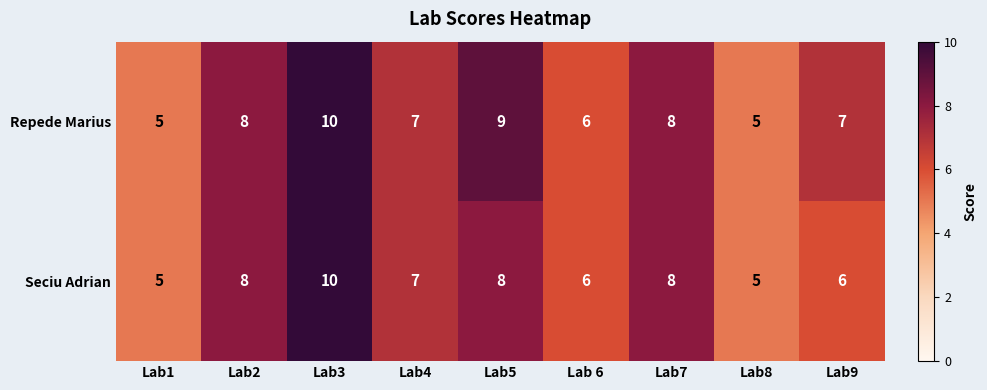

Where does the Seciu Adrian series first go above 7?

Lab2